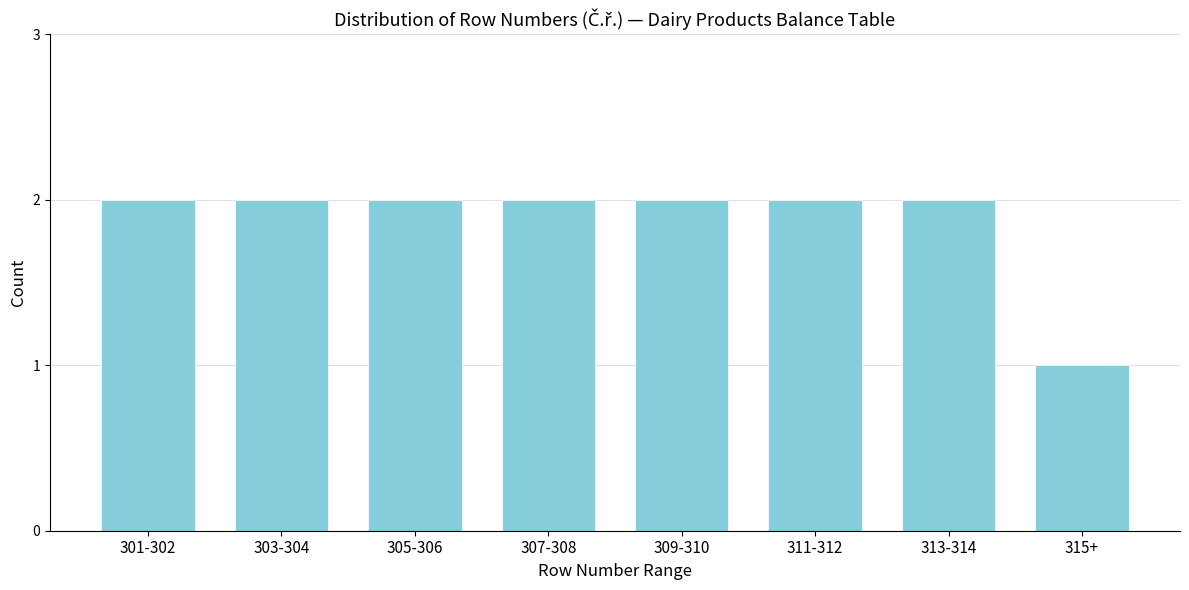

Reading left to right, transcribe all the data shown in this chart.

301-302=2	303-304=2	305-306=2	307-308=2	309-310=2	311-312=2	313-314=2	315+=1